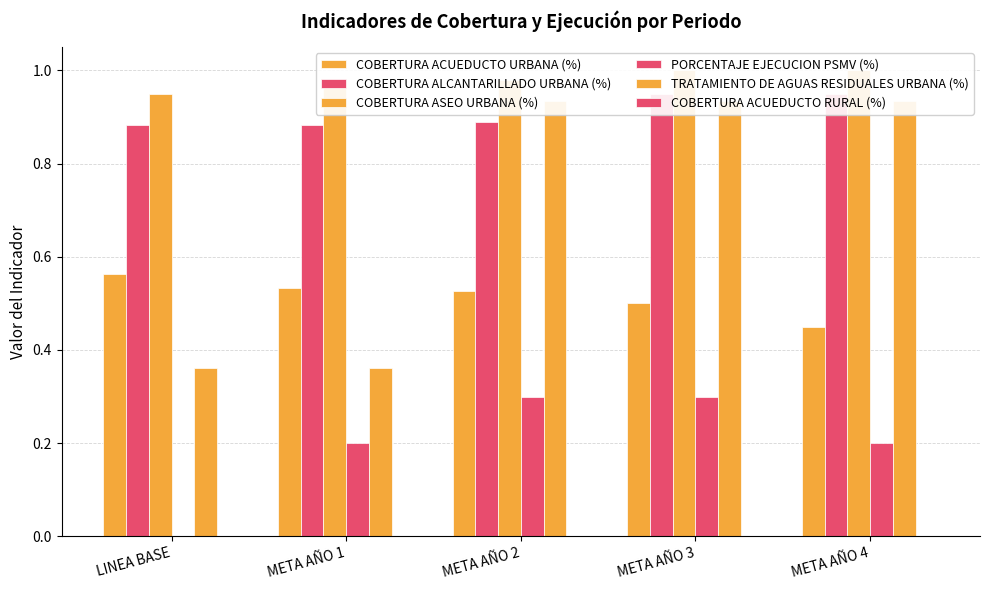

True or false: COBERTURA ASEO URBANA (%) has a value of 1.0 at META AÑO 4.

True